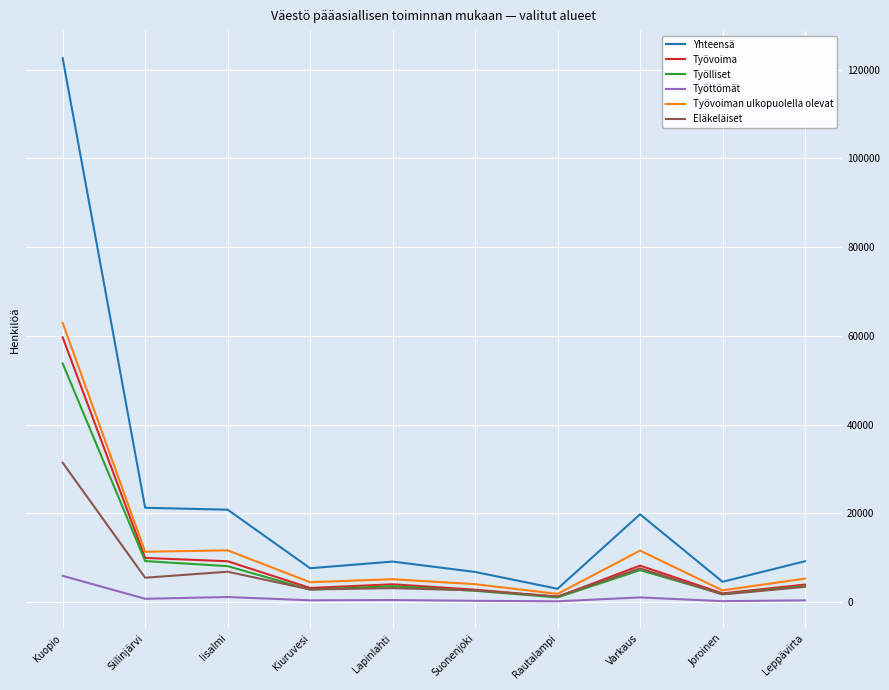

The value of Työvoiman ulkopuolella olevat at Joroinen is 2611. True or false?

True